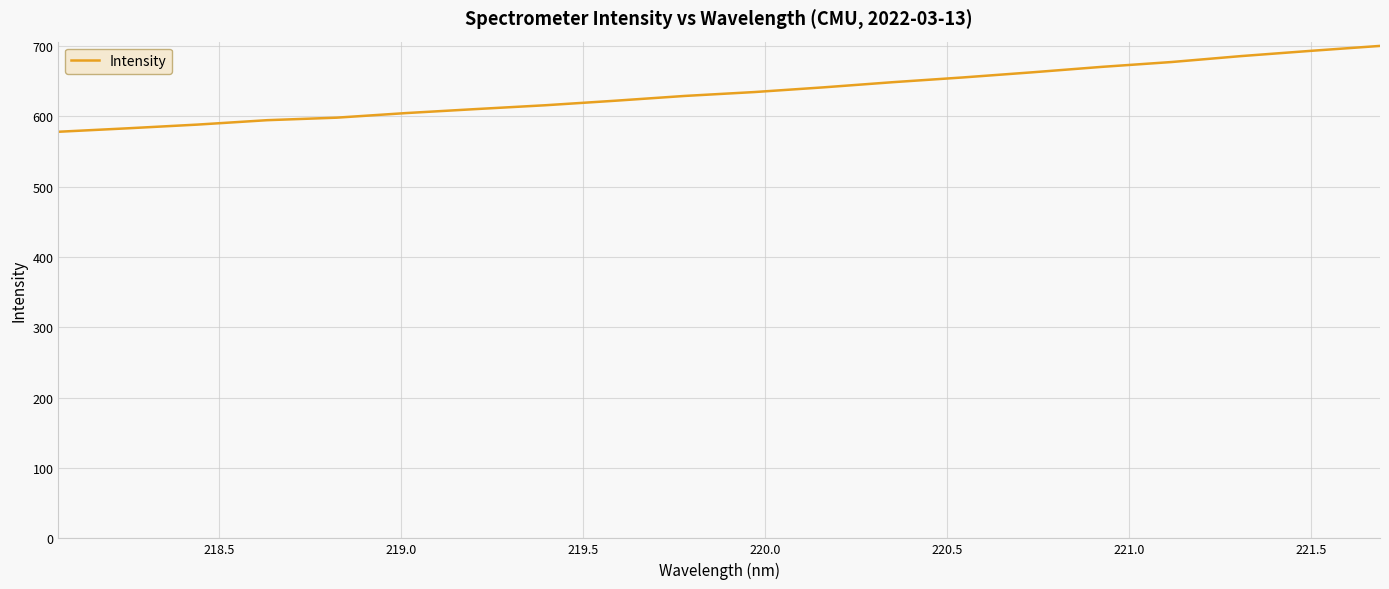

Reading left to right, list all the values displayed in this chart.

578.1	583.1	588.3	594.6	598.2	604.7	610.4	615.9	622.3	629.1	634.6	641.3	648.7	655.4	662.7	670.4	677.3	685.7	693.2	700.2